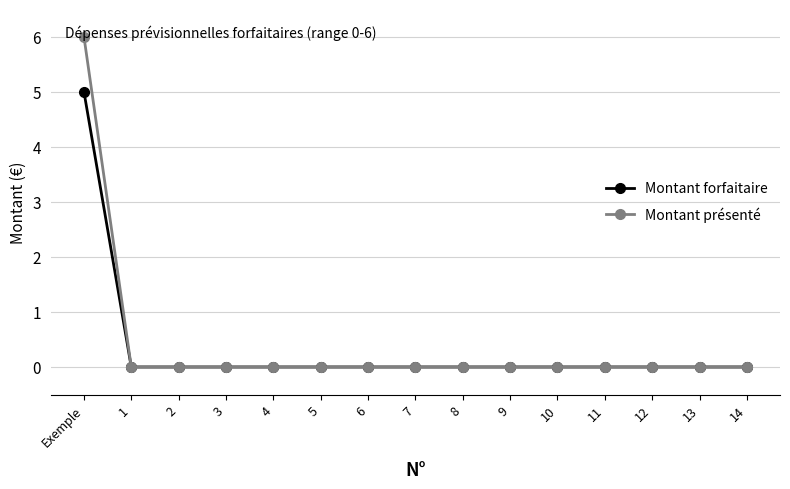

How many distinct data groups are displayed?

2